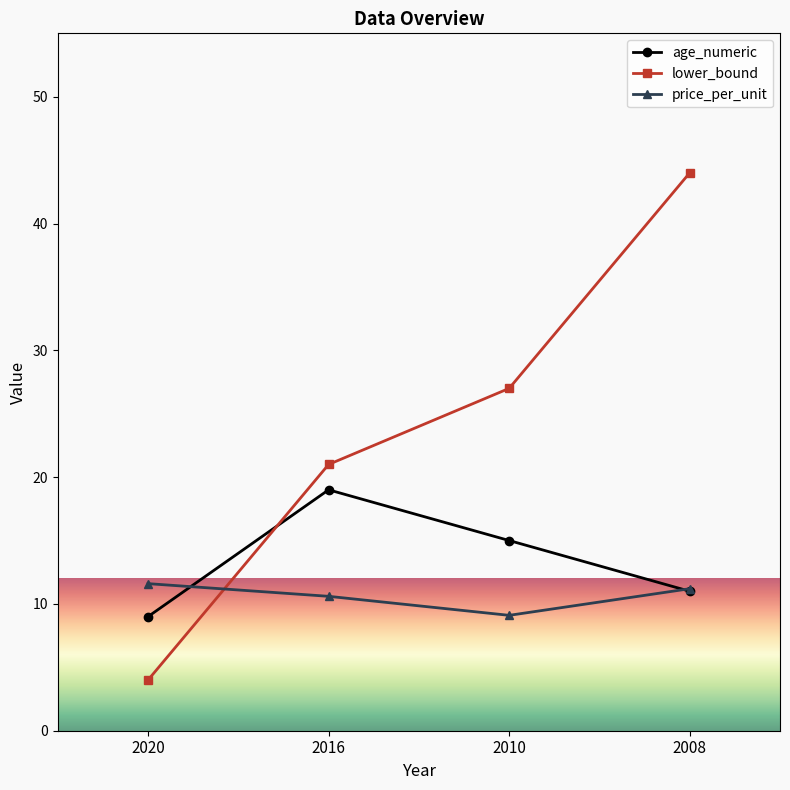

What is the difference between the highest and lowest values at 2008?

33.0